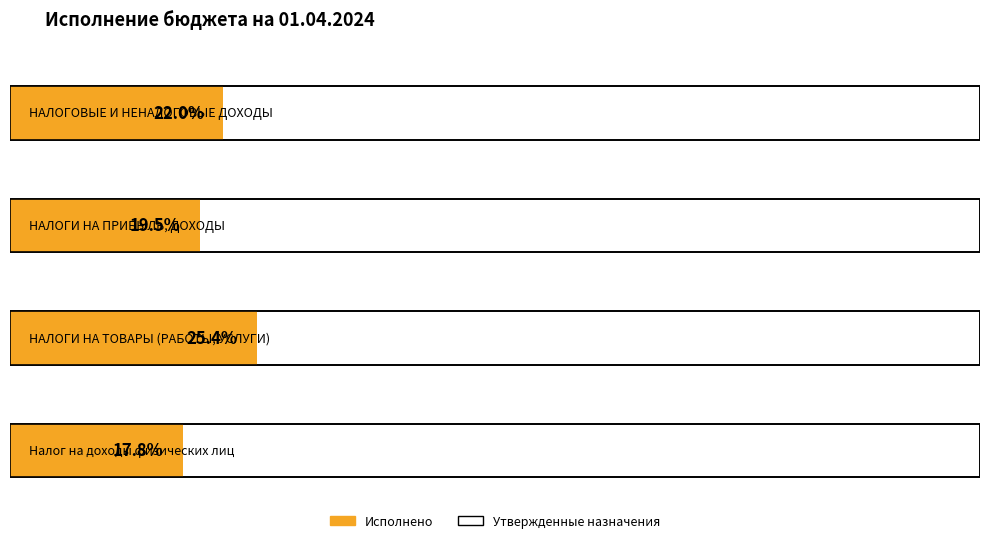

How many data points in Исполнено are above 84378?

2